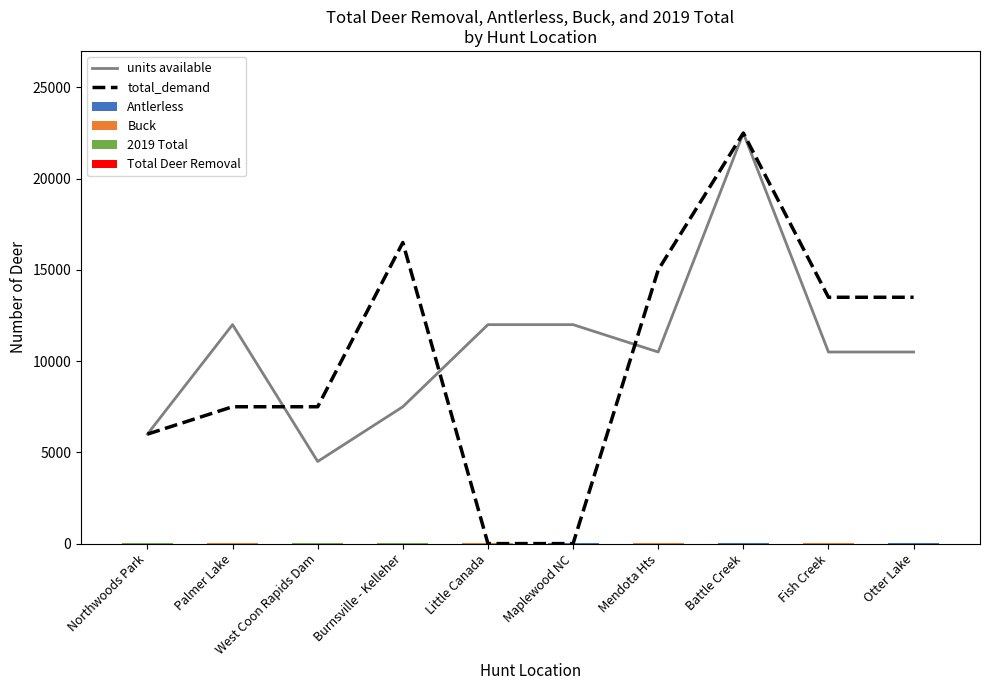

Which category has the highest value across all series?

Battle Creek